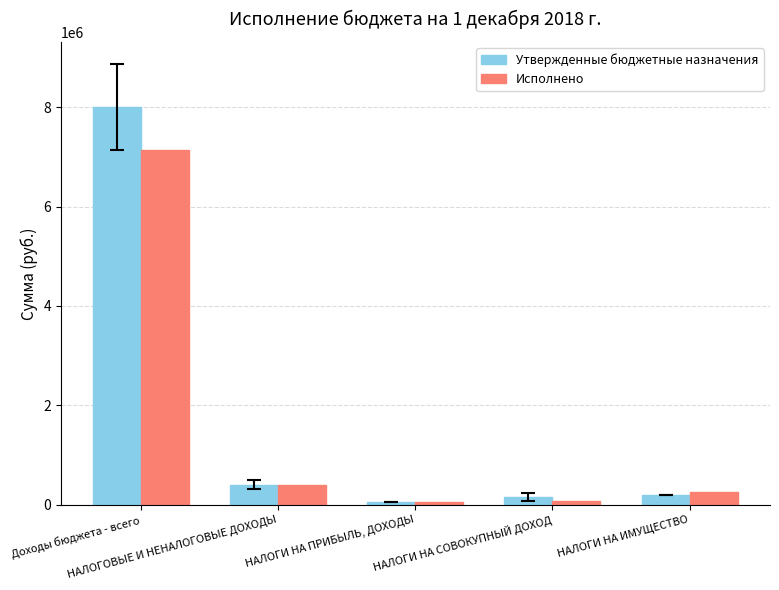

Is it true that Утвержденные бюджетные назначения equals 155000.0 at НАЛОГИ НА СОВОКУПНЫЙ ДОХОД?

True